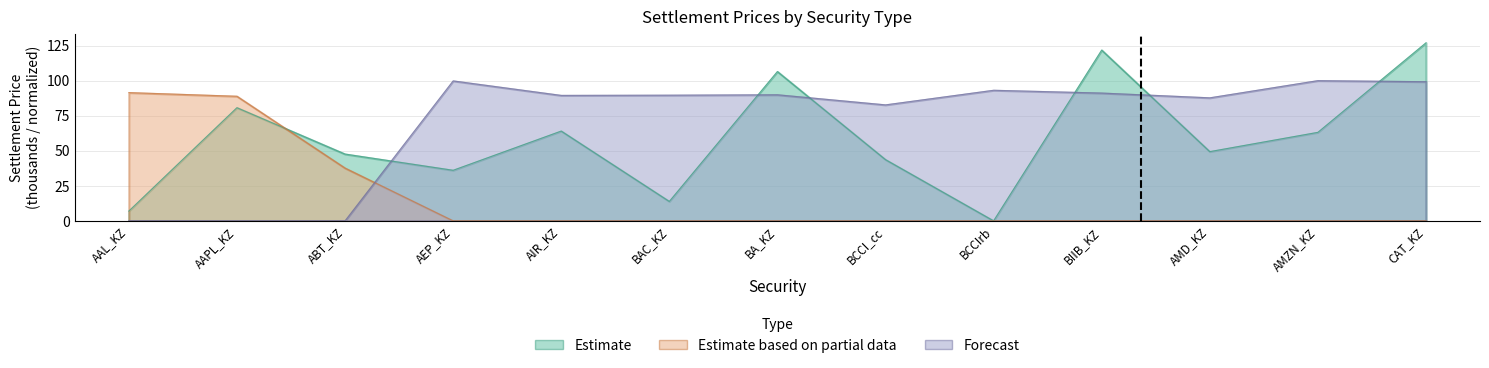

What is the total value across all series at CAT_KZ?

226.1